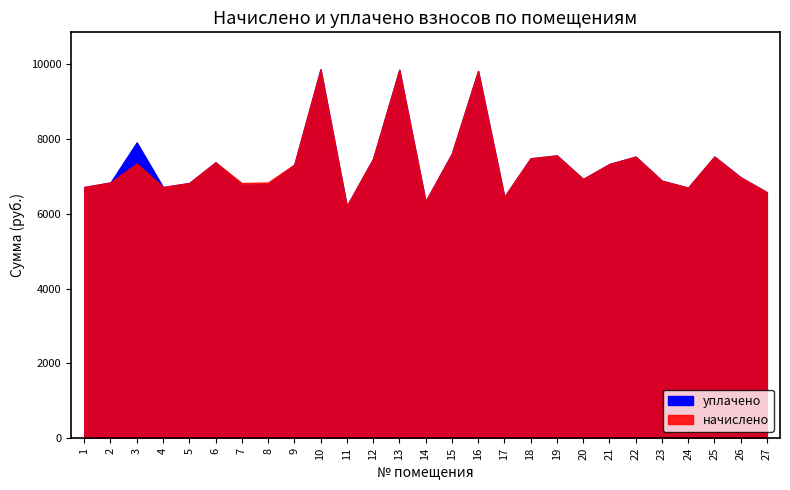

True or false: уплачено and начислено cross at least once.

False